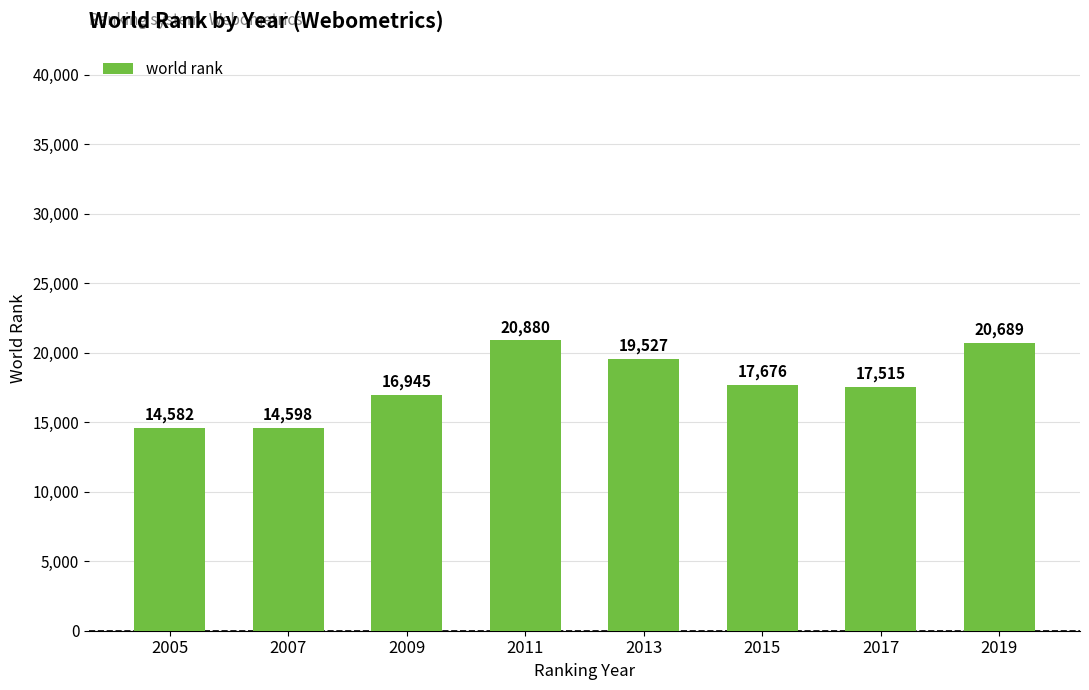

What is the value of the 4th bar from the left?

20880